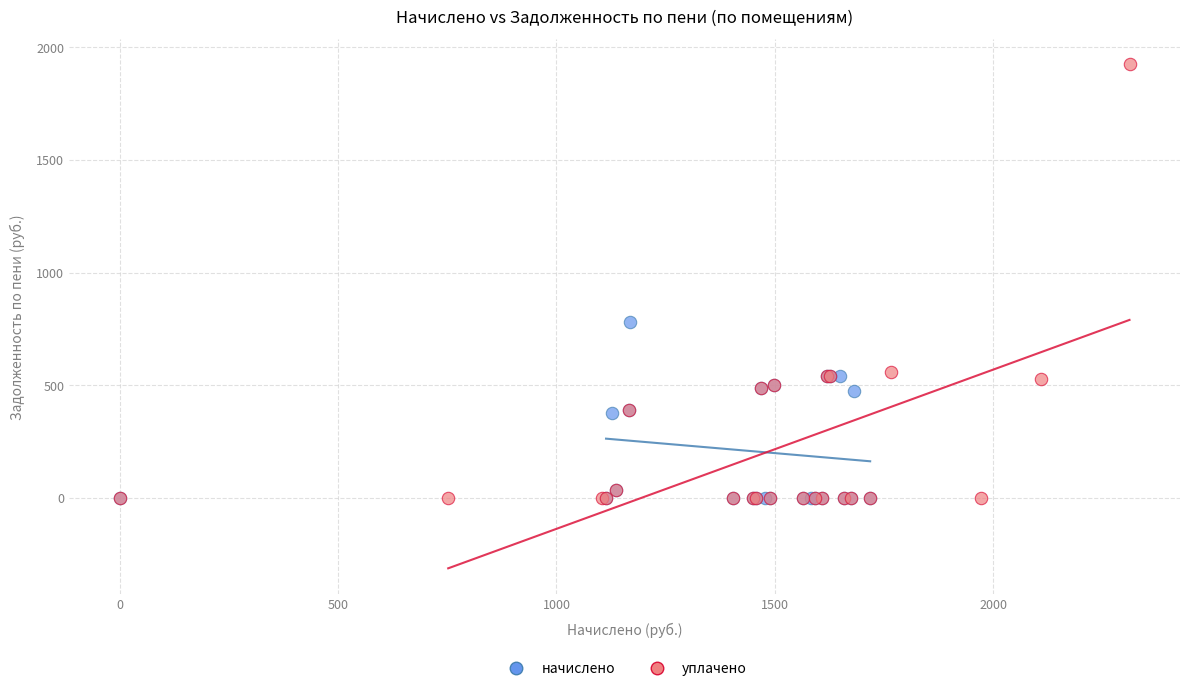

Which series contains the highest Y value?

уплачено